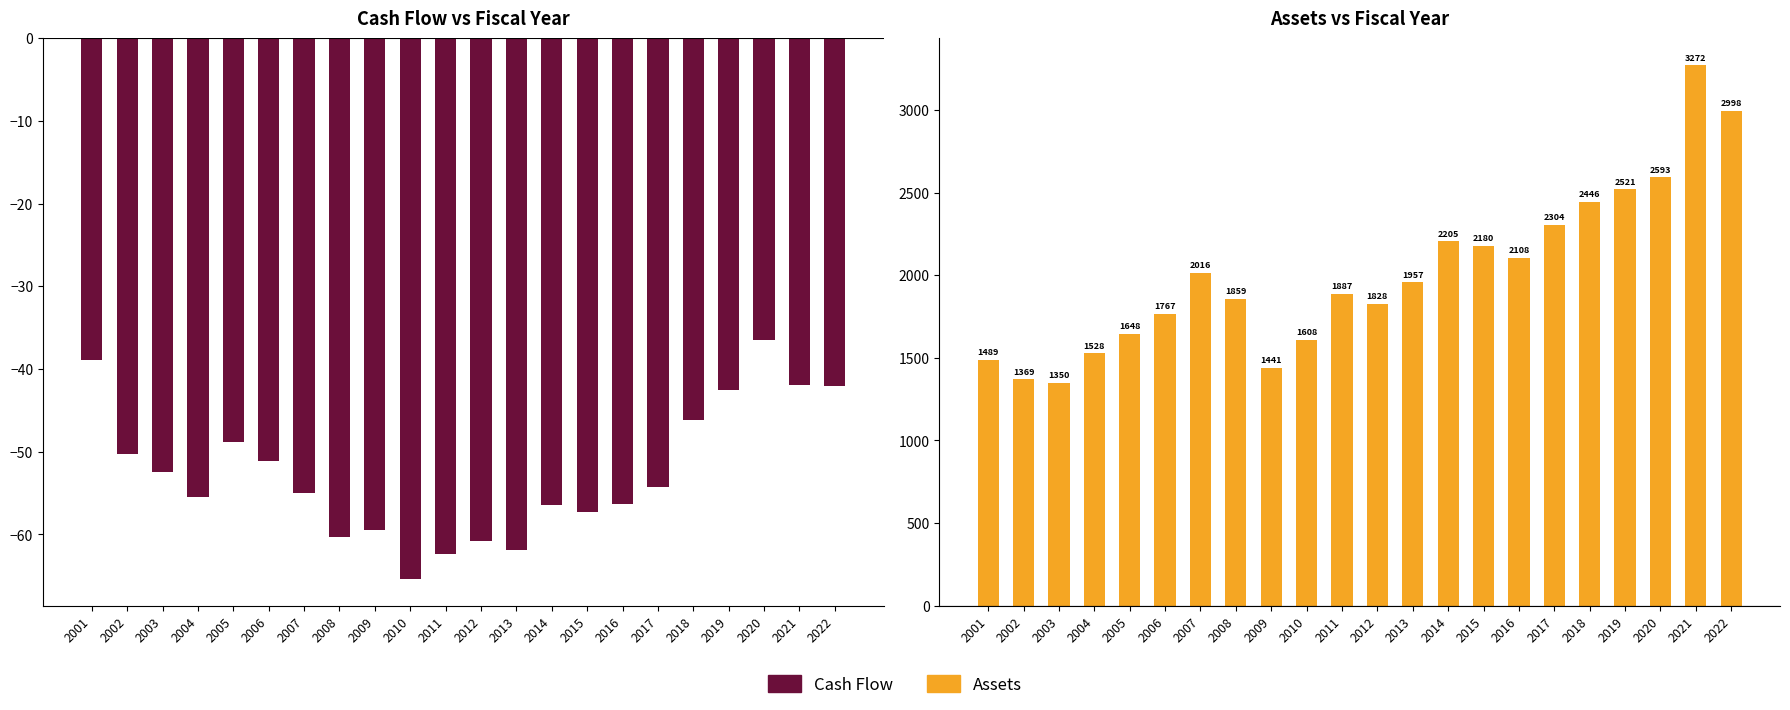

Reading left to right, list all the values displayed in this chart.

Cash Flow: 2001=-38.9	2002=-50.3	2003=-52.4	2004=-55.5	2005=-48.9	2006=-51.1	2007=-54.9	2008=-60.3	2009=-59.5	2010=-65.3	2011=-62.4	2012=-60.8	2013=-61.9	2014=-56.5	2015=-57.3	2016=-56.4	2017=-54.3	2018=-46.1	2019=-42.6	2020=-36.5	2021=-42.0	2022=-42.0
Assets: 2001=1488.8	2002=1369.4	2003=1349.8	2004=1528.1	2005=1647.7	2006=1766.5	2007=2015.7	2008=1858.6	2009=1441.4	2010=1607.7	2011=1887.0	2012=1827.8	2013=1956.8	2014=2204.9	2015=2179.7	2016=2107.6	2017=2304.3	2018=2446.3	2019=2521.4	2020=2593.4	2021=3272.2	2022=2997.9